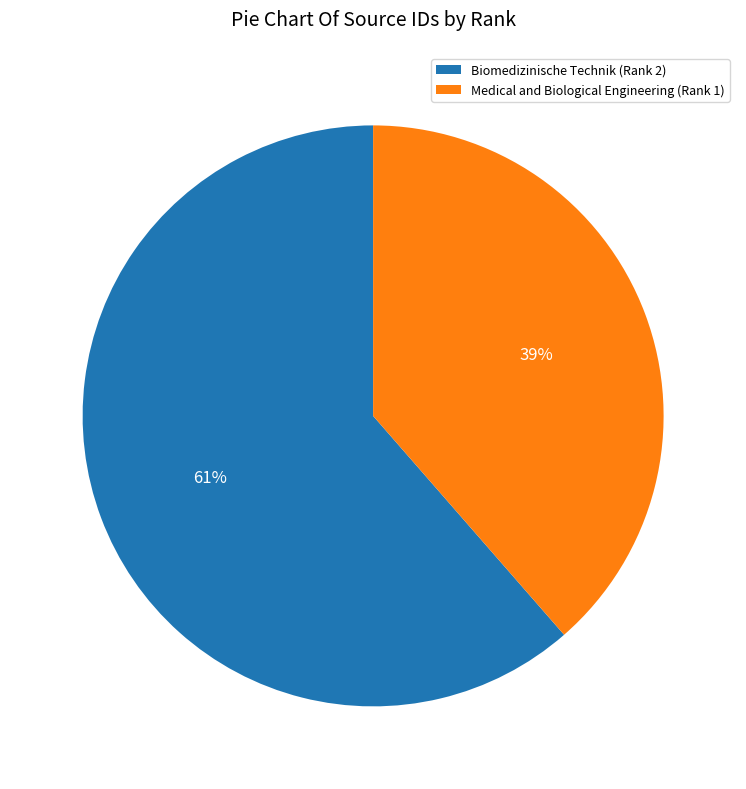

Combined, do Biomedizinische Technik (Rank 2) and Medical and Biological Engineering (Rank 1) account for over 50%?

Yes